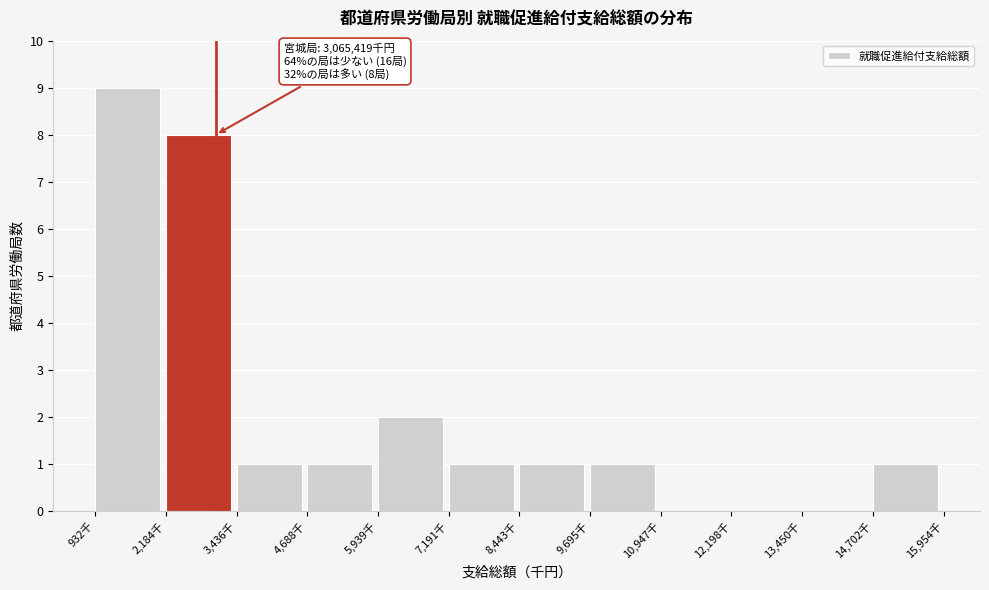

Reading right to left, transcribe all the data shown in this chart.

14,702千=1	13,450千=0	12,198千=0	10,947千=0	9,695千=1	8,443千=1	7,191千=1	5,939千=2	4,688千=1	3,436千=1	2,184千=8	932千=9